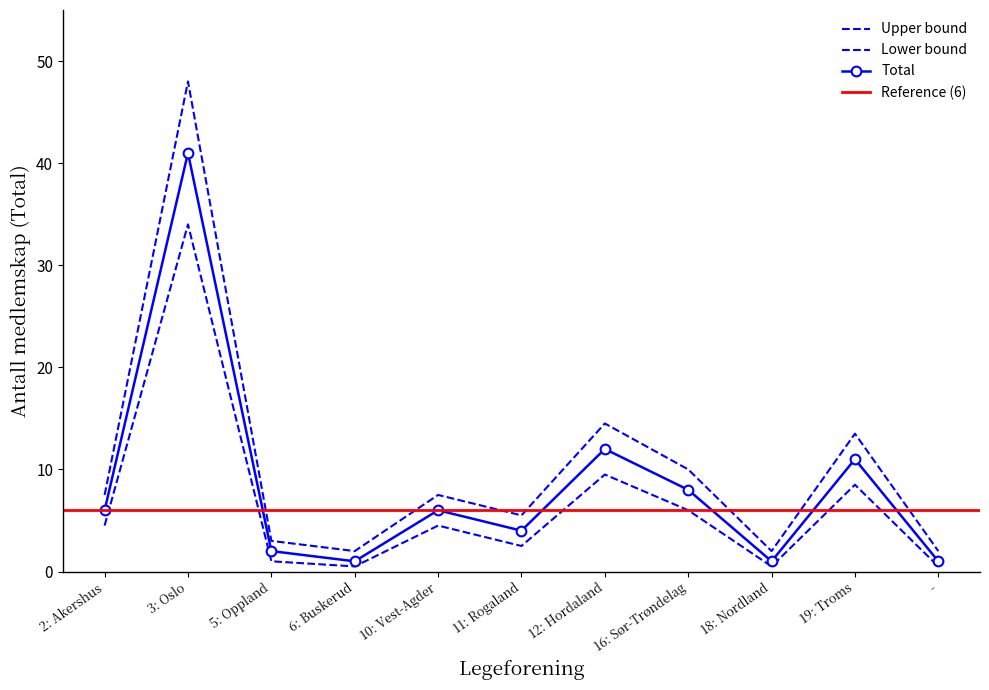

List the series in order of their overall mean, lowest first.

Total_lower, Total, Total_upper